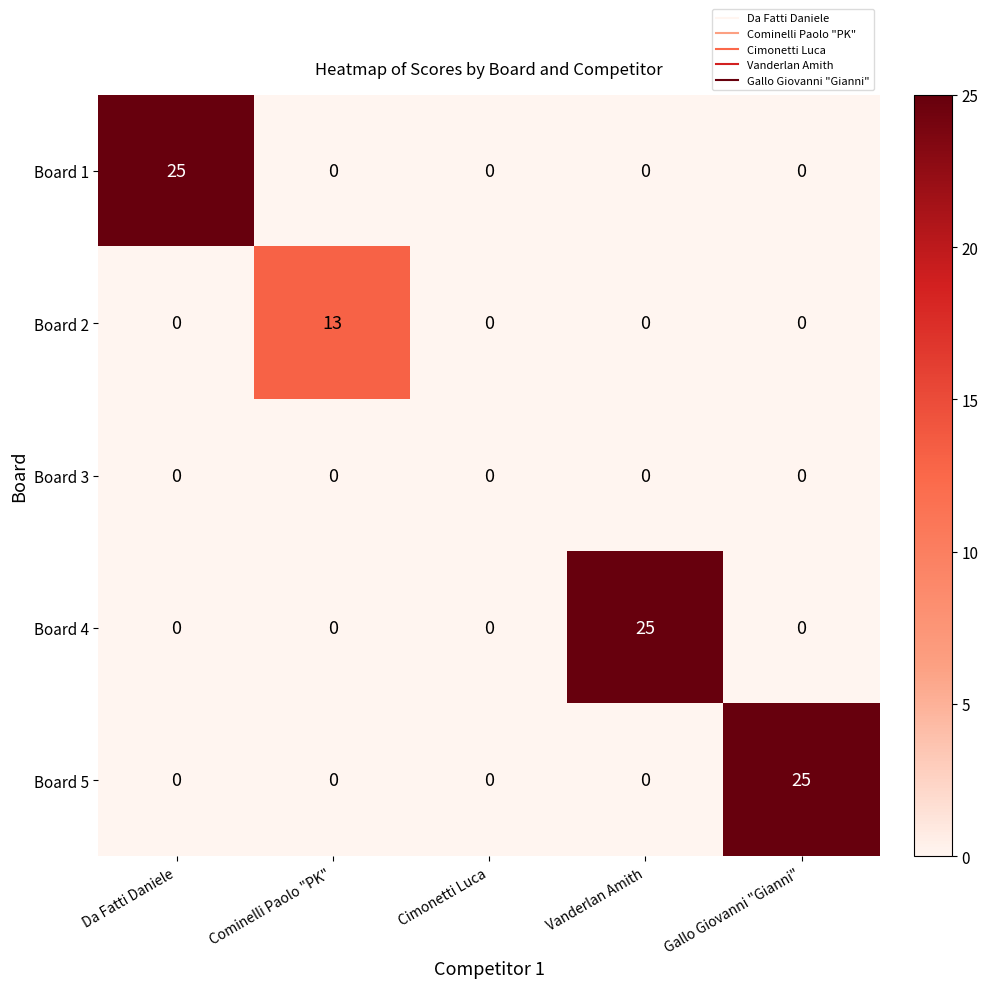

Reading right to left, extract all data points from this chart.

Board 1: Gallo Giovanni "Gianni"=0	Vanderlan Amith=0	Cimonetti Luca=0	Cominelli Paolo "PK"=0	Da Fatti Daniele=25
Board 2: Gallo Giovanni "Gianni"=0	Vanderlan Amith=0	Cimonetti Luca=0	Cominelli Paolo "PK"=13	Da Fatti Daniele=0
Board 3: Gallo Giovanni "Gianni"=0	Vanderlan Amith=0	Cimonetti Luca=0	Cominelli Paolo "PK"=0	Da Fatti Daniele=0
Board 4: Gallo Giovanni "Gianni"=0	Vanderlan Amith=25	Cimonetti Luca=0	Cominelli Paolo "PK"=0	Da Fatti Daniele=0
Board 5: Gallo Giovanni "Gianni"=25	Vanderlan Amith=0	Cimonetti Luca=0	Cominelli Paolo "PK"=0	Da Fatti Daniele=0